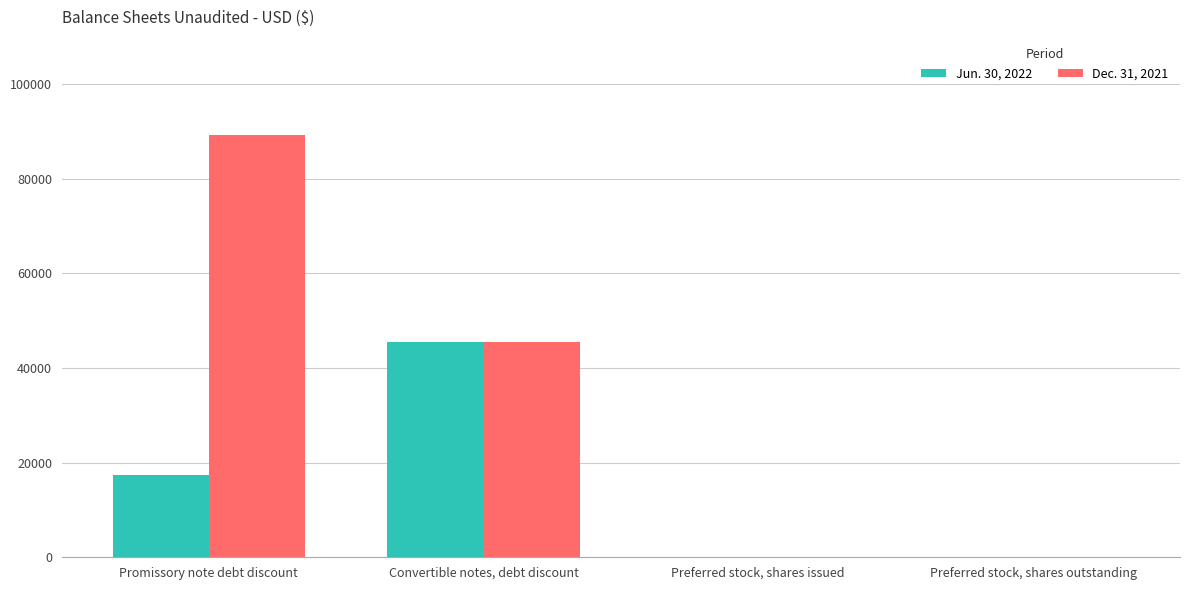

What is the average value of the Jun. 30, 2022 series?

15779